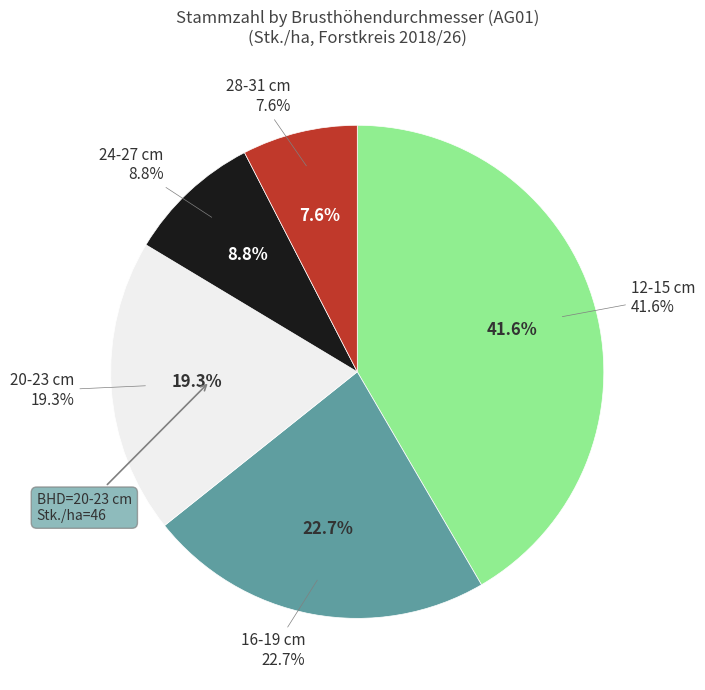

The 32-35 cm slice represents 1% of the pie. True or false?

False